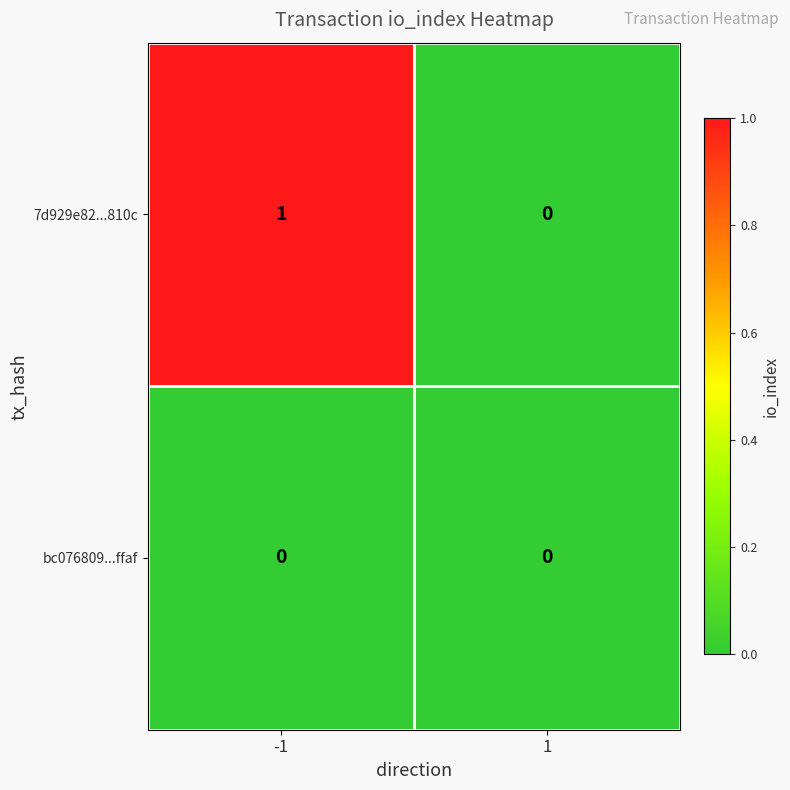

Reading right to left, extract all data points from this chart.

7d929e82...810c: 0	1
bc076809...ffaf: 0	0